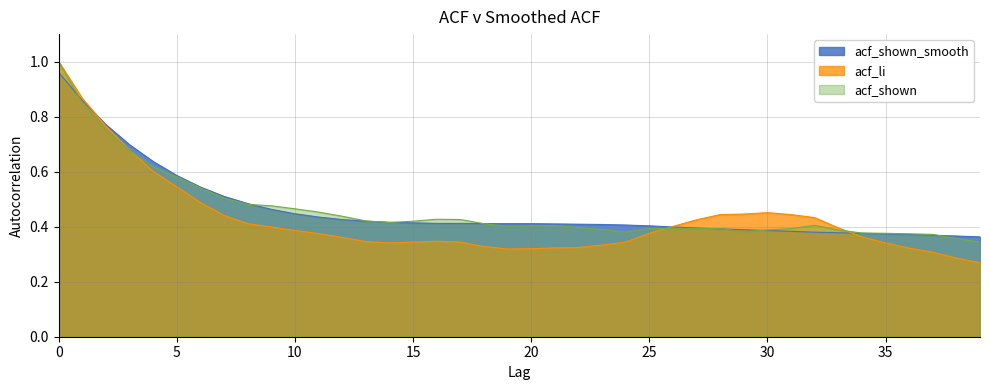

How many intersections are there between acf_li and acf_shown_smooth?

3